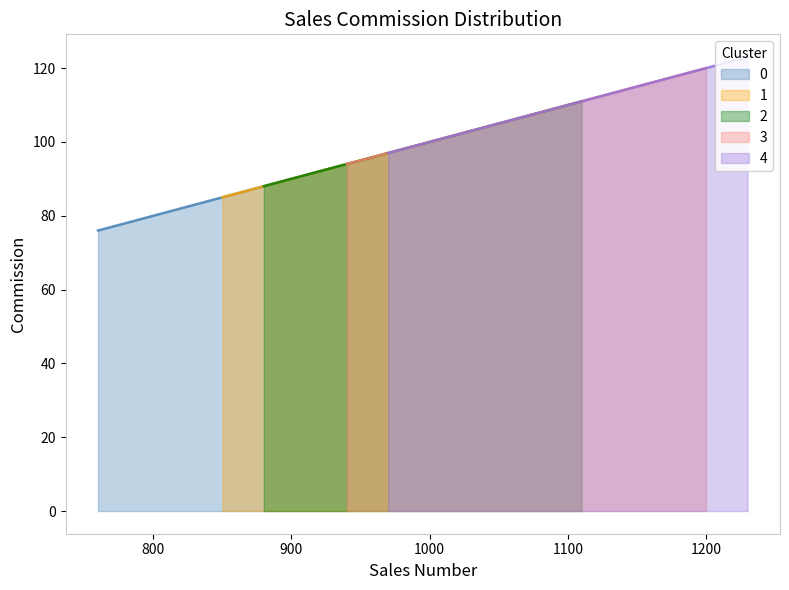

True or false: 0 has more than 2 points higher than both neighbors.

False